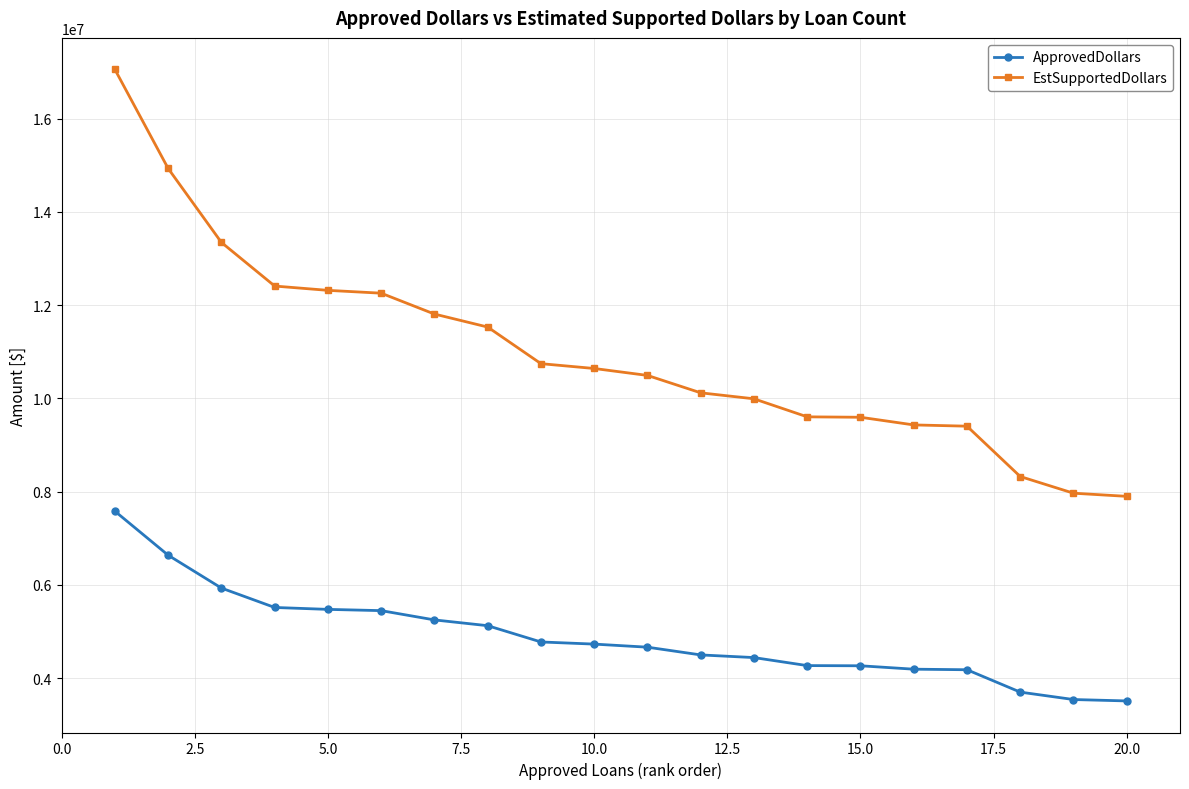

List the series in order of their overall mean, highest first.

EstSupportedDollars, ApprovedDollars